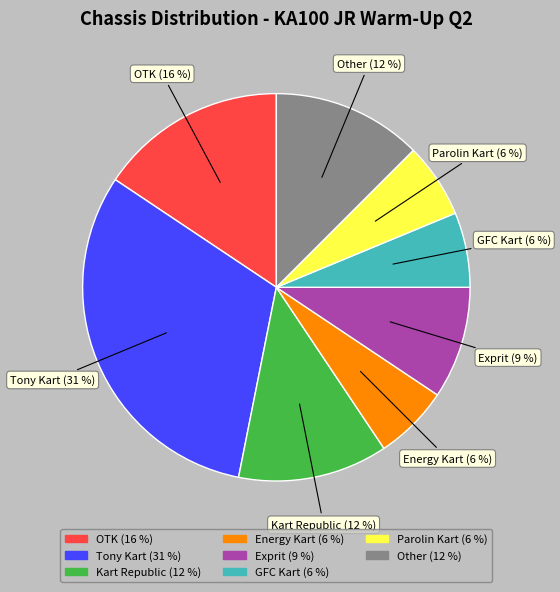

Combined, do Exprit and Tony Kart account for over 50%?

No